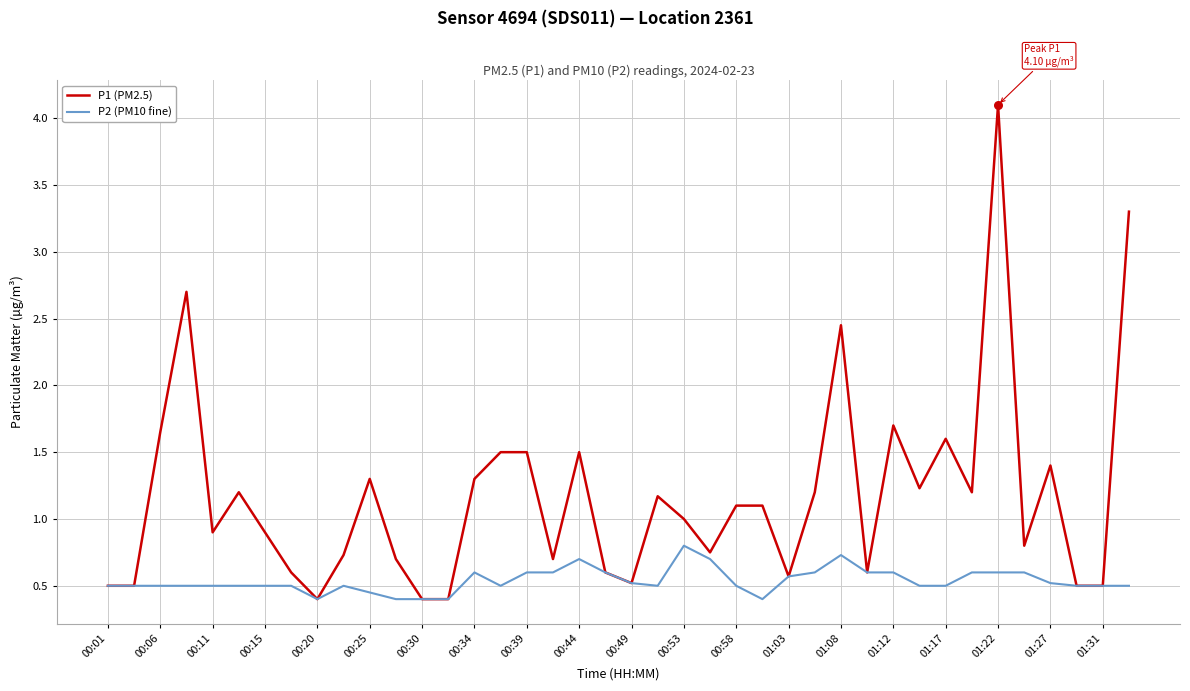

Which series has the largest total across all categories?

P1 (PM2.5)